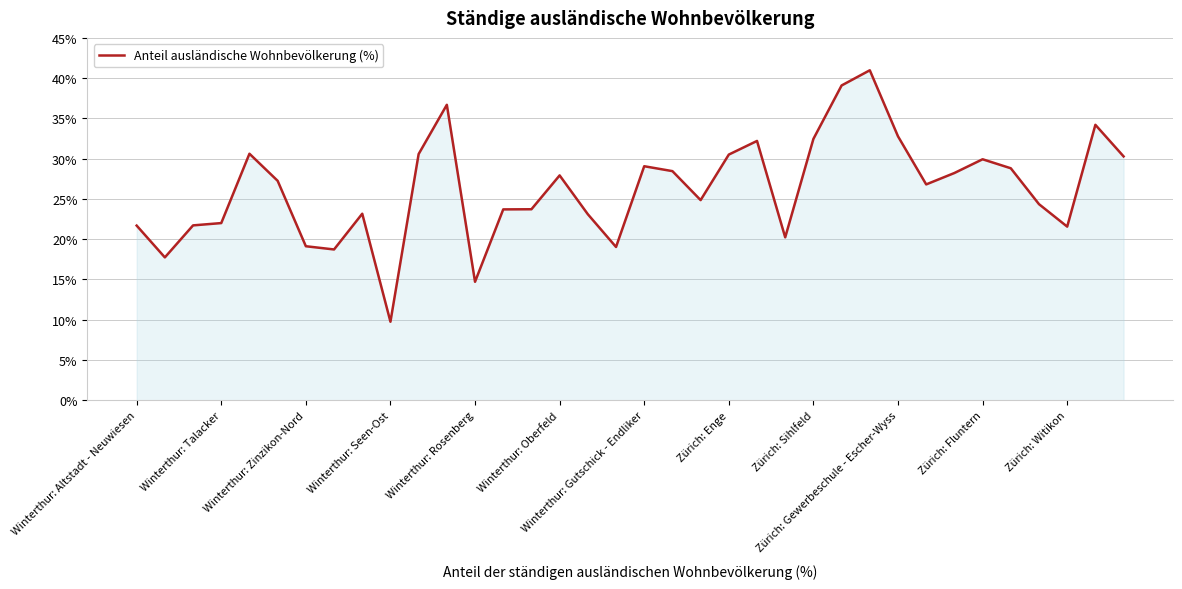

What is the difference between the maximum and minimum values?

31.2